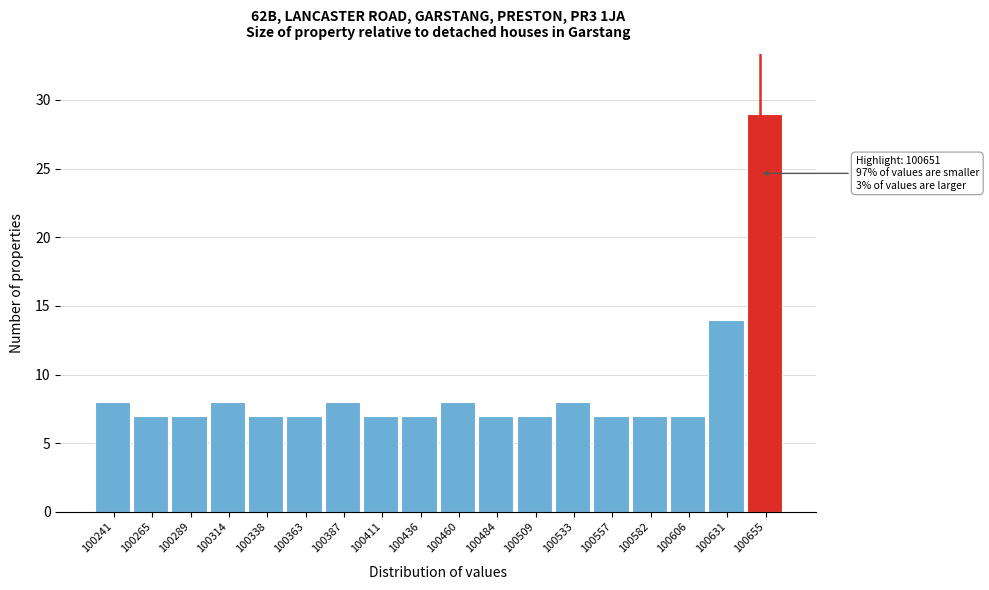

Over which range of the x-axis is the bar tallest?

100645 to 100665